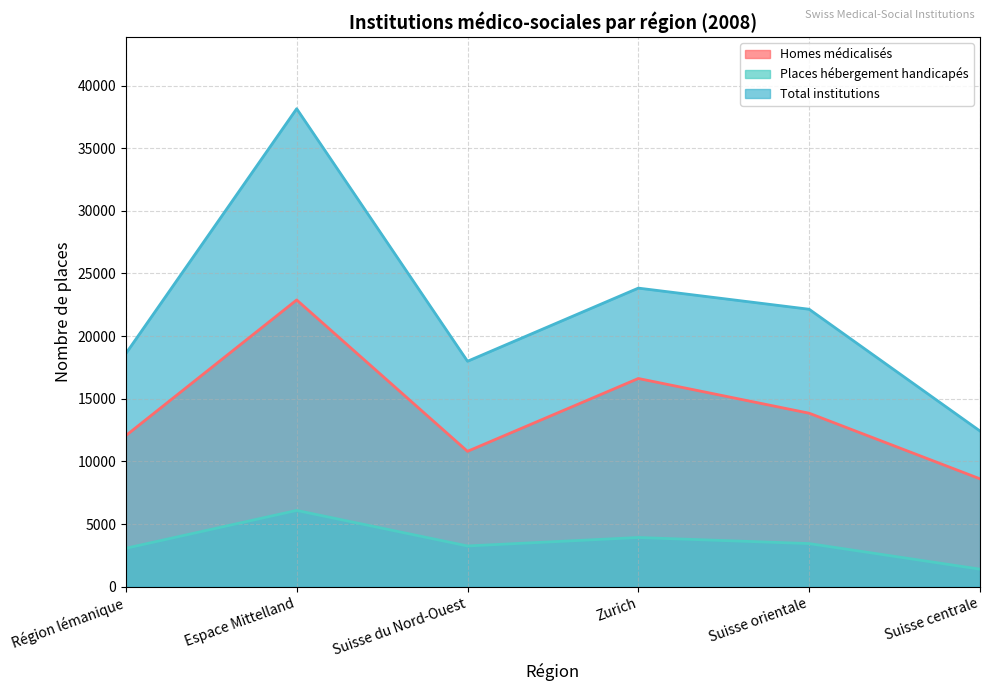

What is the label of the 4th point from the right?

Suisse du Nord-Ouest